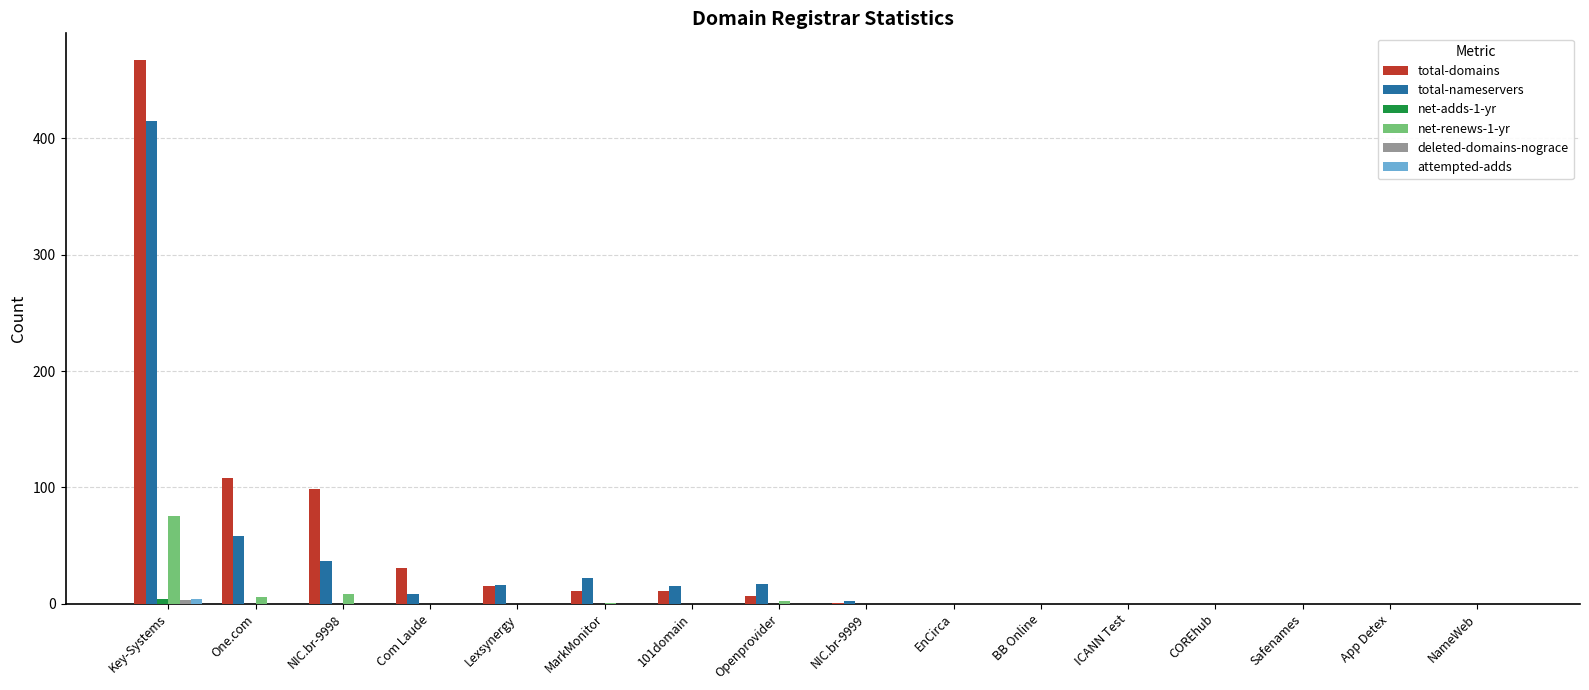

Where is total-nameservers nearest to the value 207?

One.com